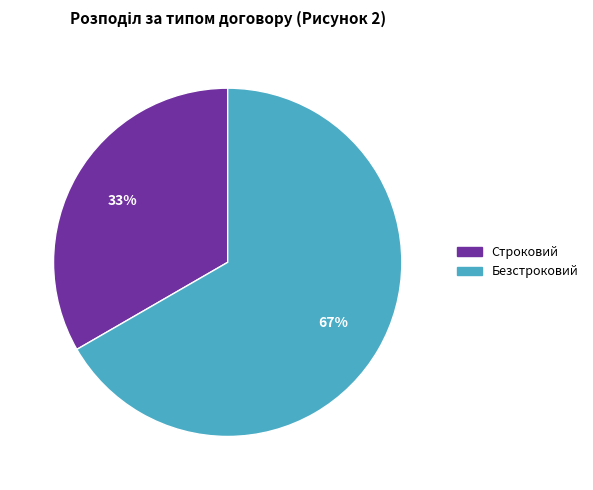

Do Безстроковий and Строковий together represent more than half of the pie?

Yes